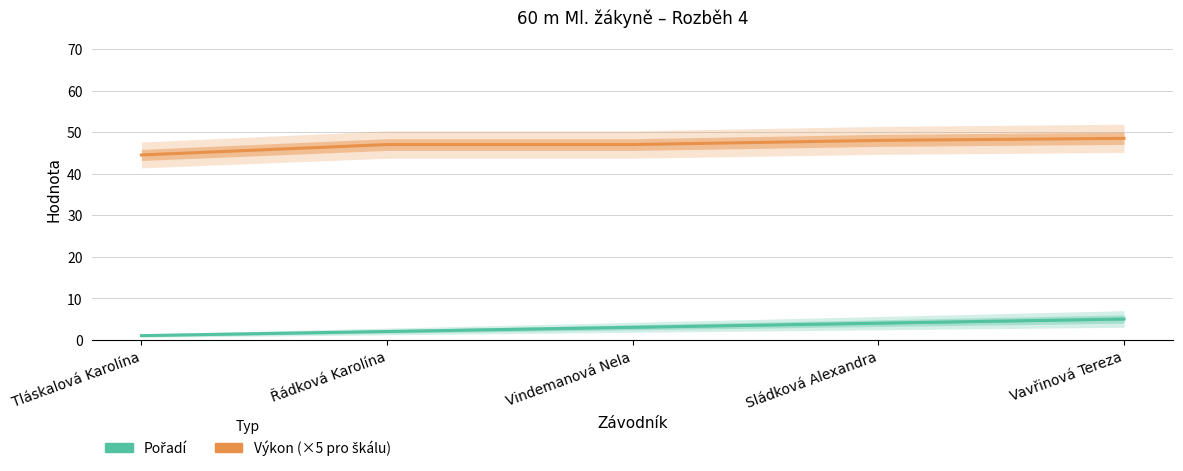

What is the minimum value shown in the chart?

1.0